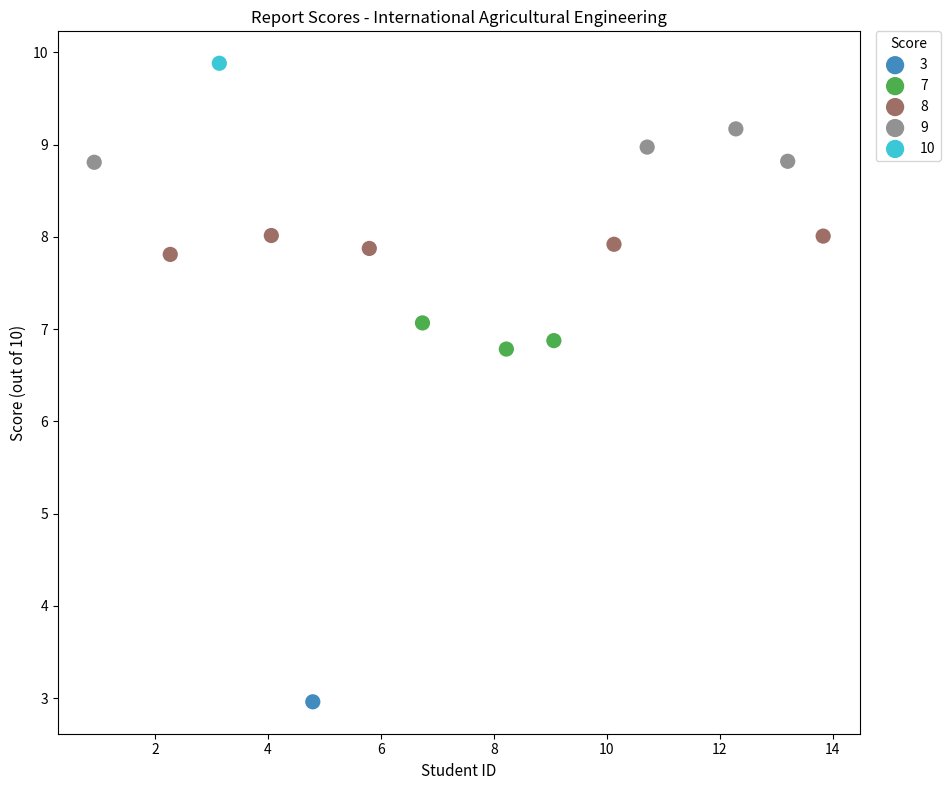

Which series reaches the minimum Y coordinate?

3